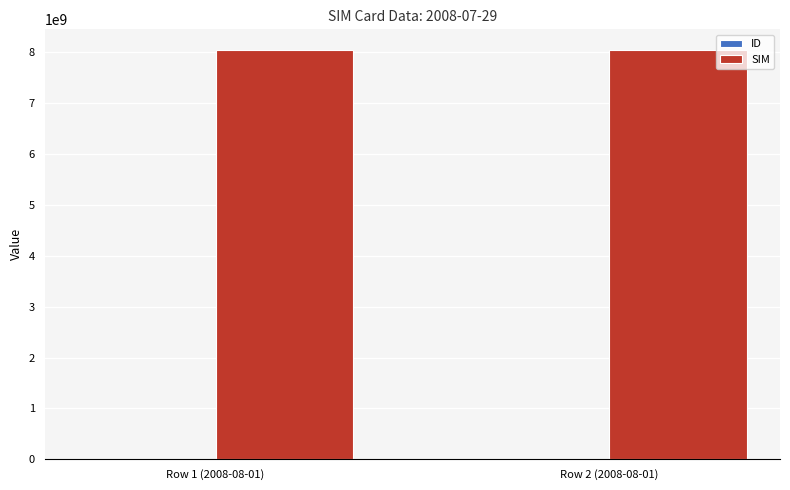

What is the maximum value shown in the chart?

8041974216